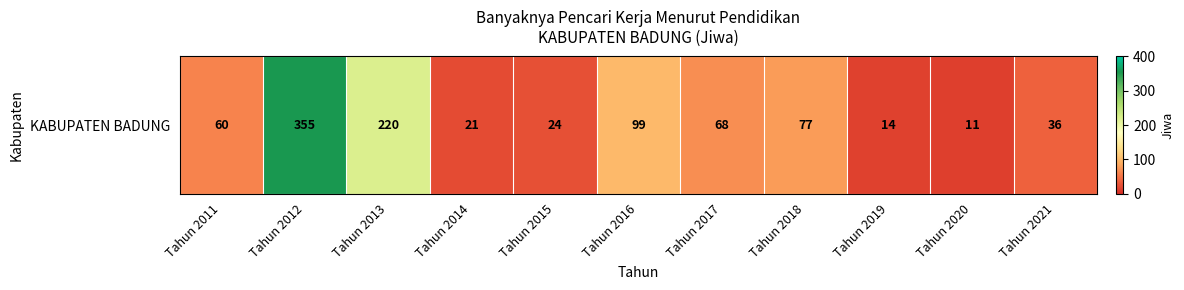

Reading right to left, transcribe all the data shown in this chart.

36	11	14	77	68	99	24	21	220	355	60